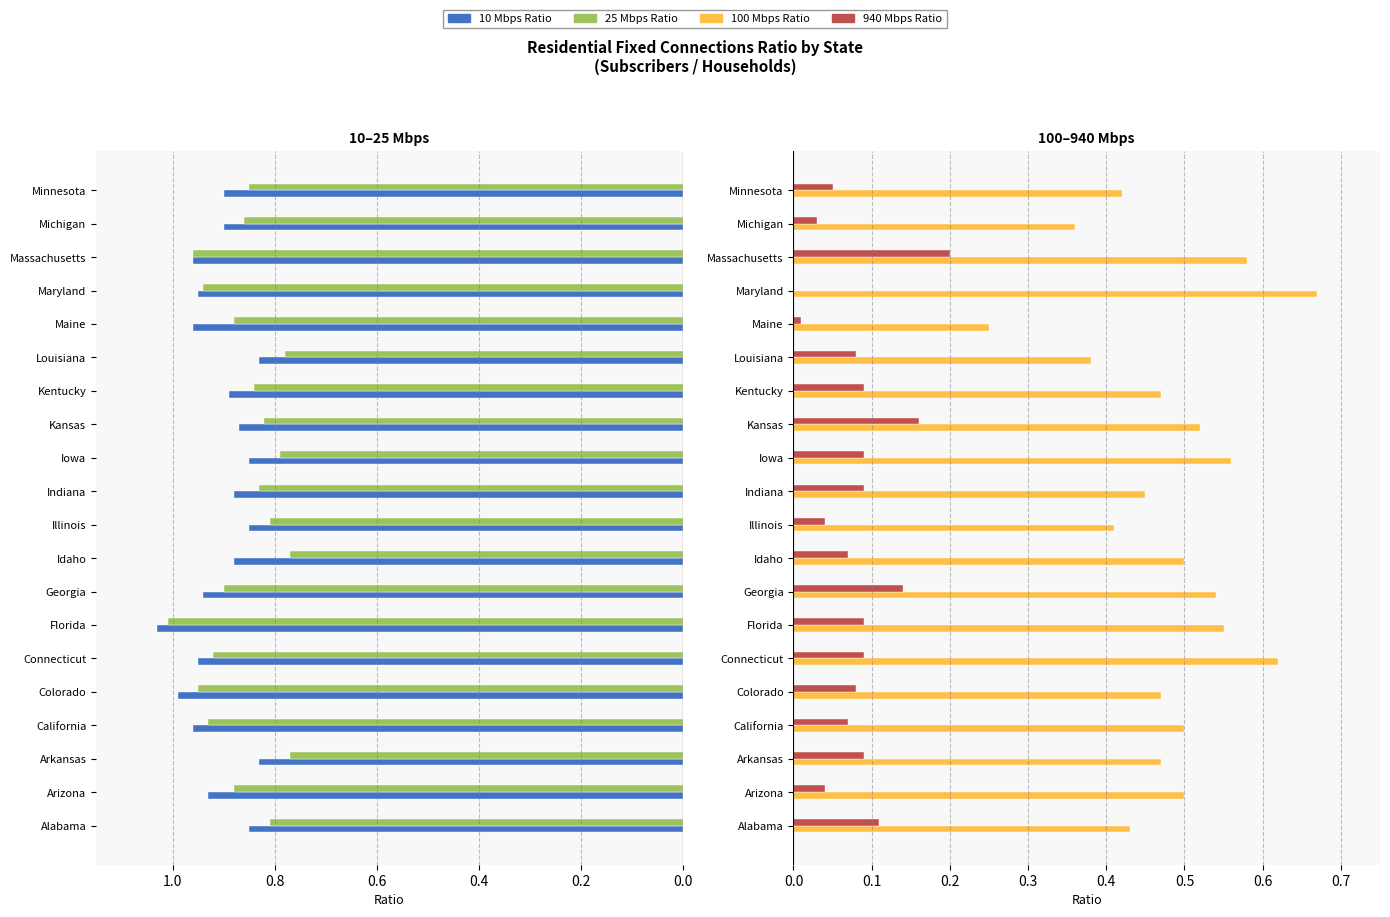

How many data points does each series have?

20